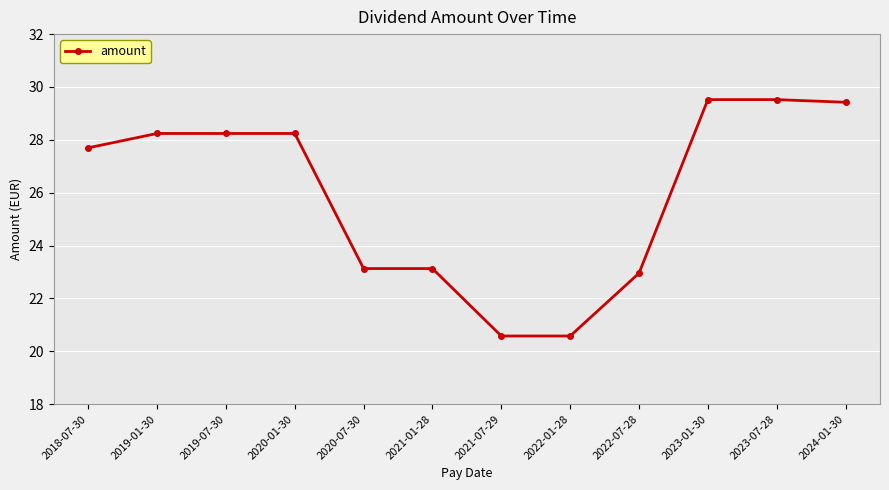

What is the change in value from 2020-01-30 to 2024-01-30?

+1.2